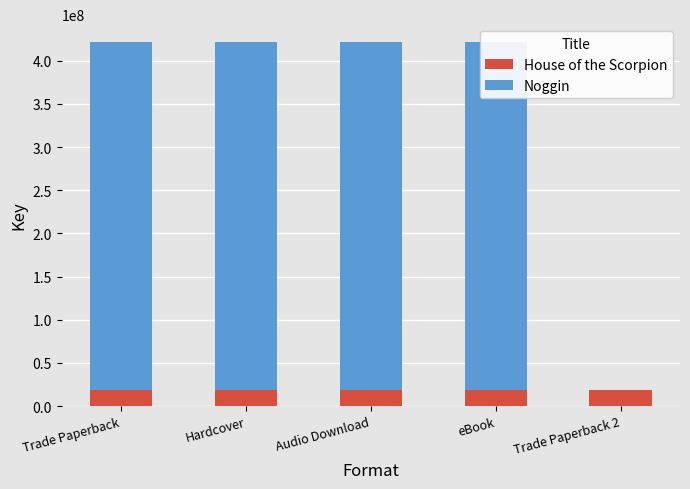

Reading left to right, transcribe all the data shown in this chart.

House of the Scorpion: 18019492	18019492	18019492	18019492	18019492
Noggin: 403385077	403385077	403385077	403385077	0